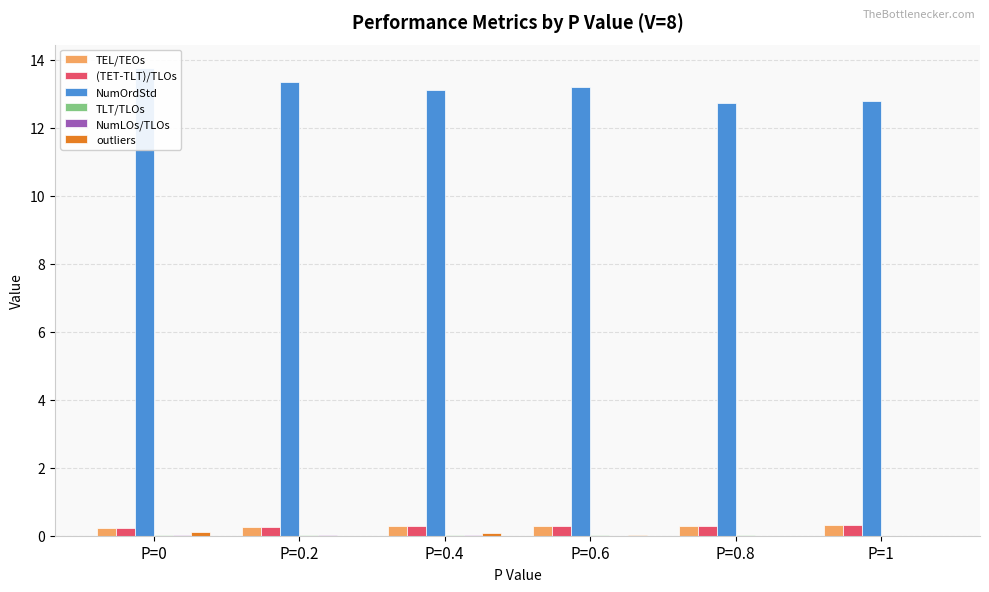

The value of NumLOs/TLOs at P=0.8 is 0.0. True or false?

True